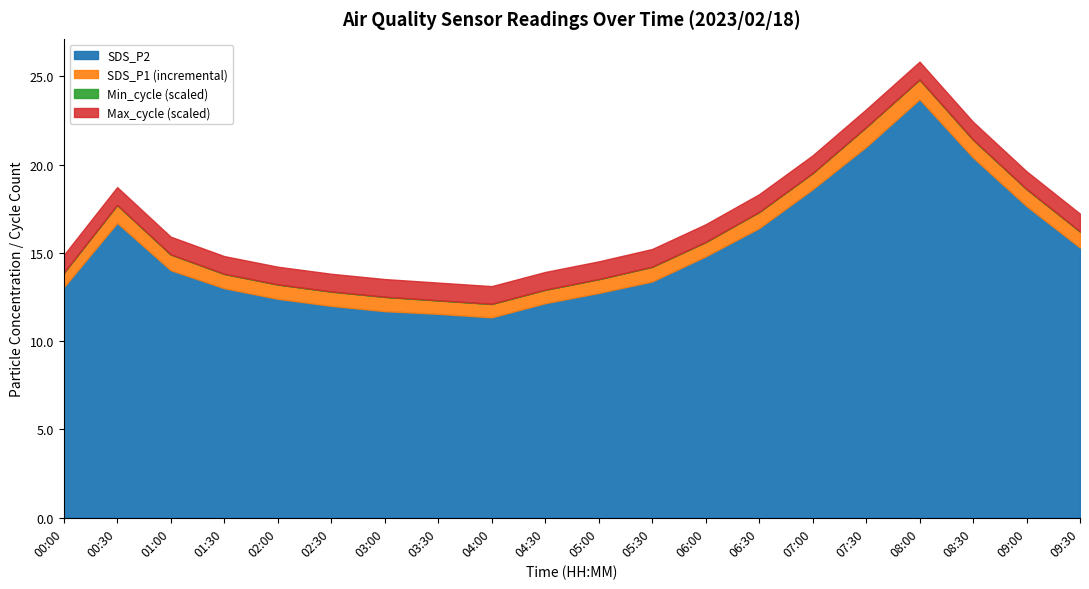

At which category is the sum across all series the highest?

08:00